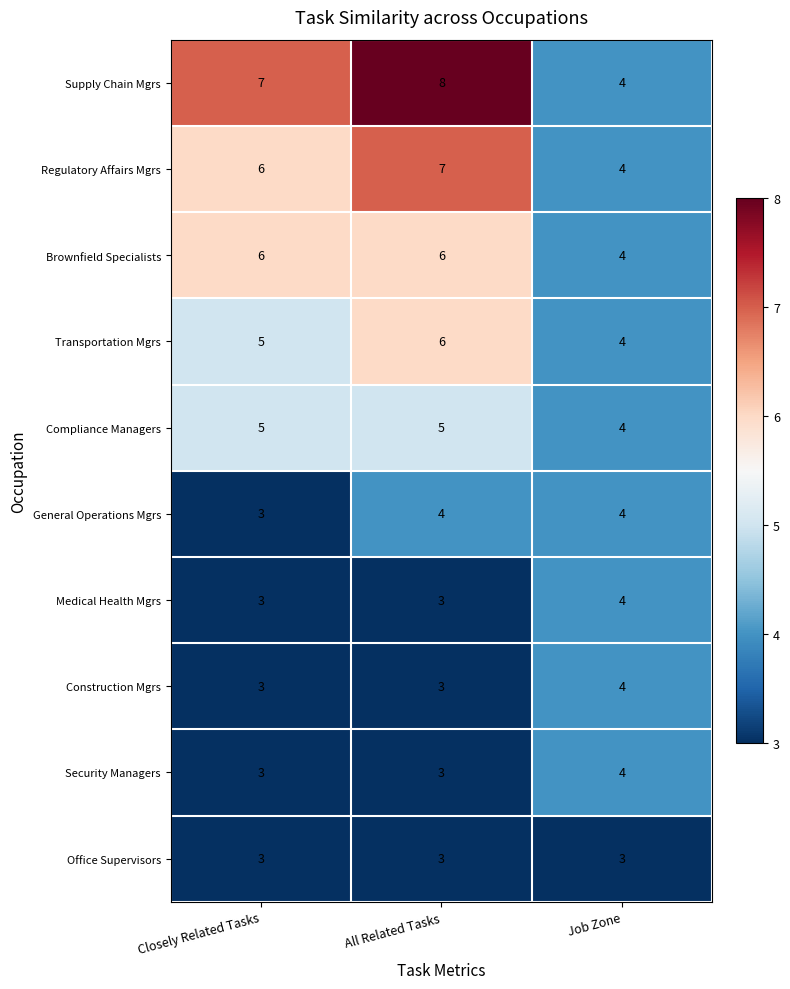

Is it true that Compliance Managers equals 1 at Closely Related Tasks?

False